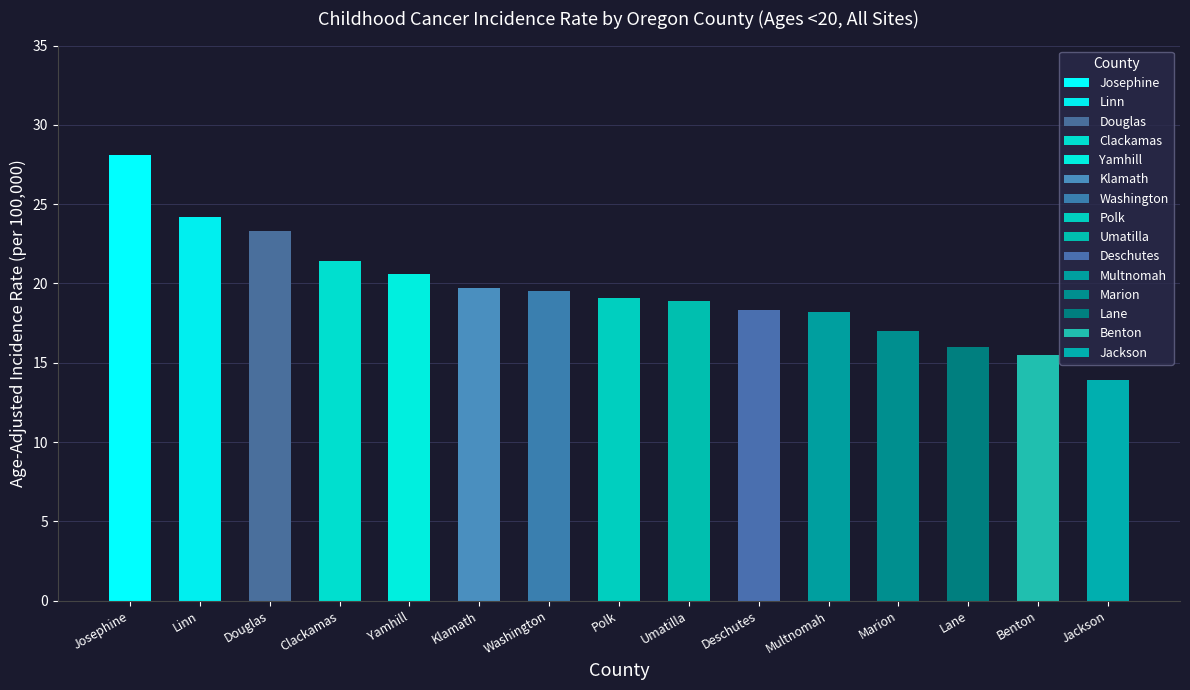

What position from the left is Linn?

2